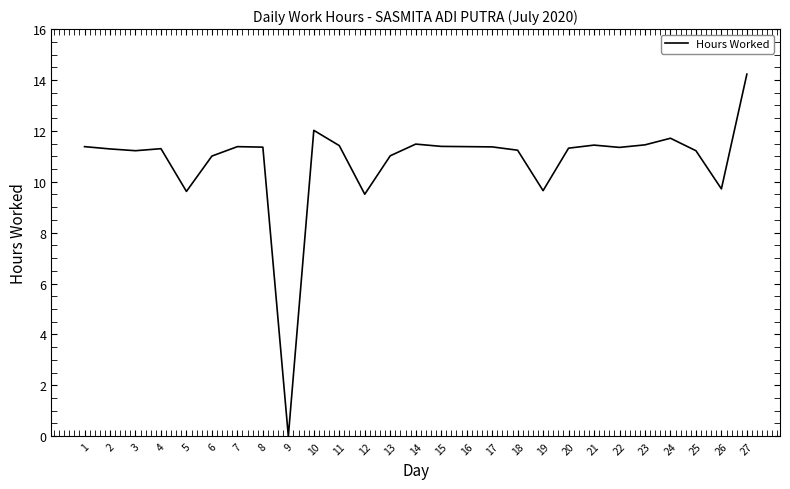

At which category does the chart reach its peak across all series?

27